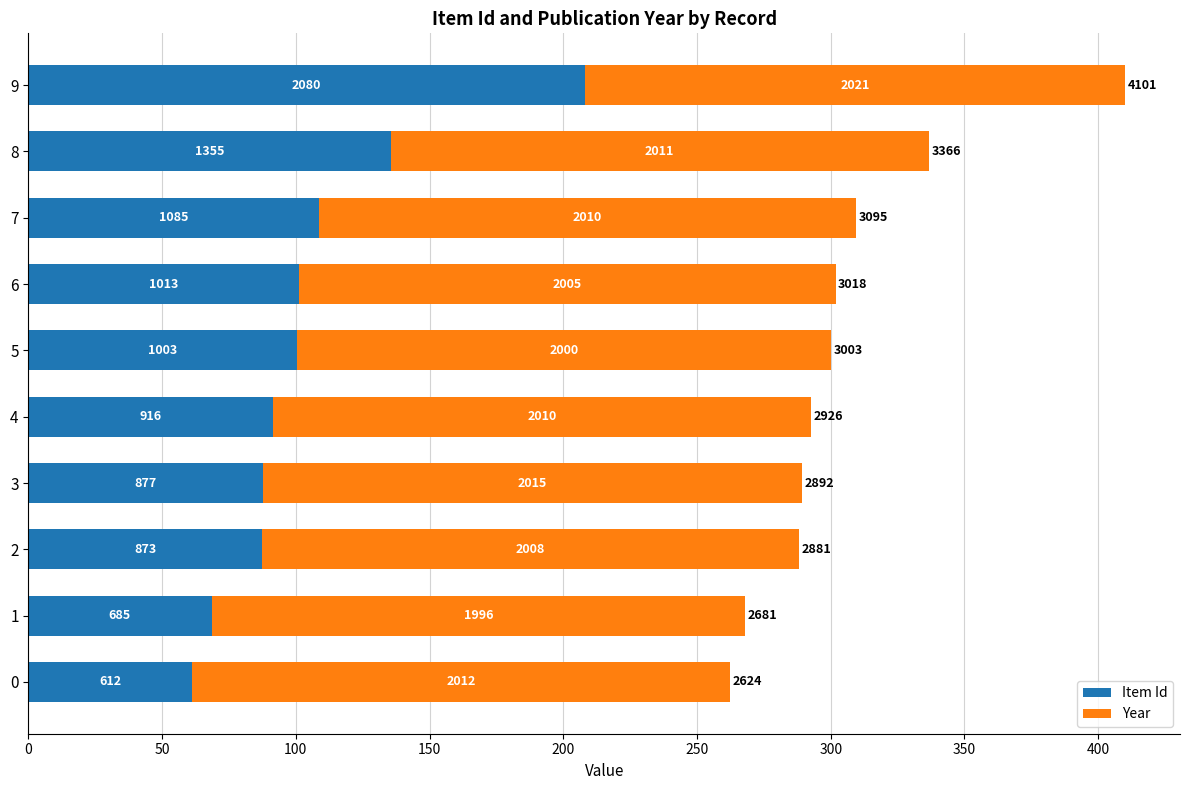

How many series are shown in this chart?

2